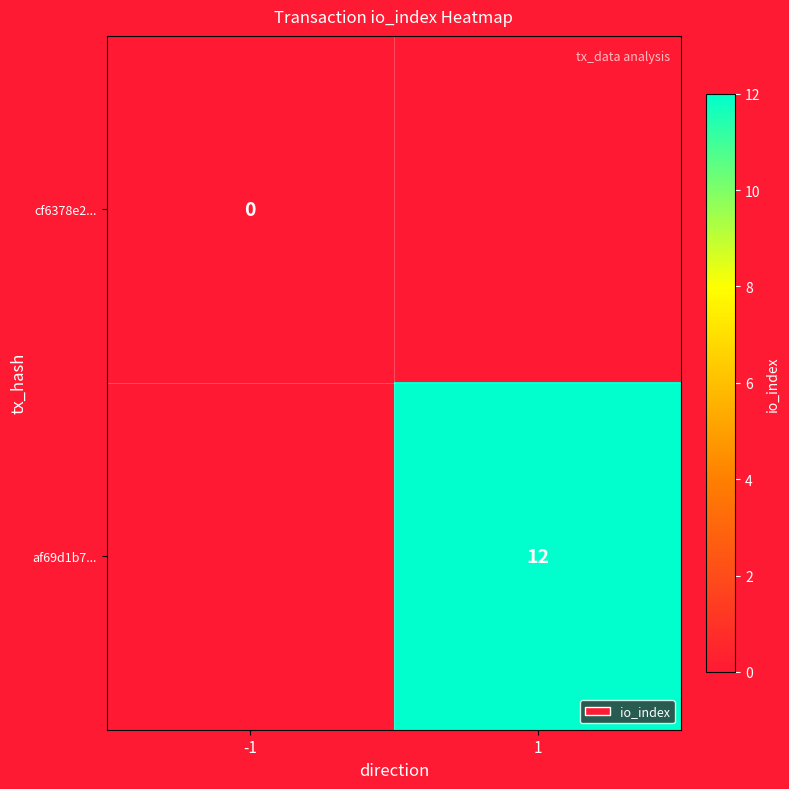

The value of af69d1b7... at 1 is 12. True or false?

True